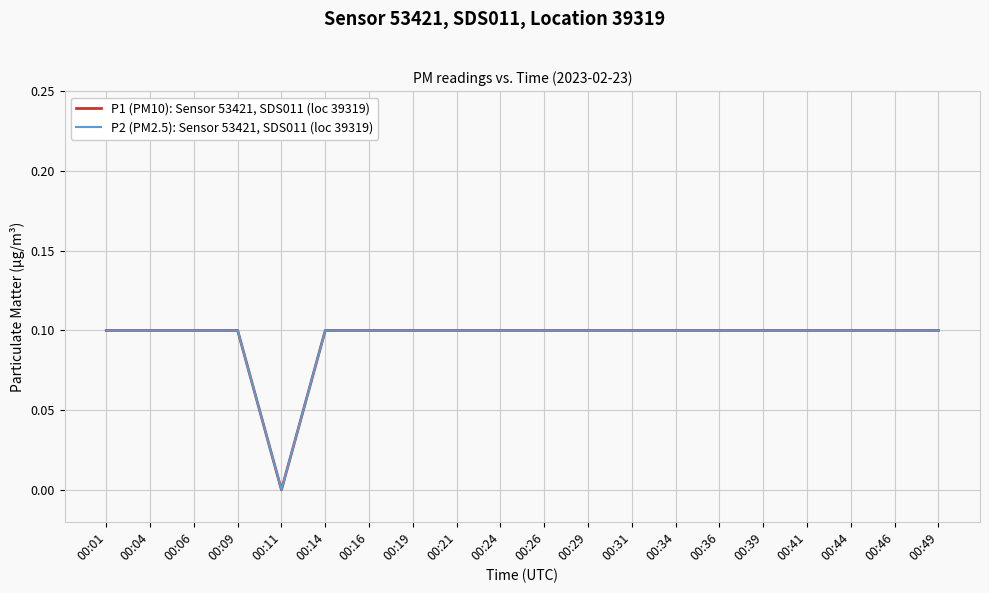

Does the chart have visible grid lines?

Yes